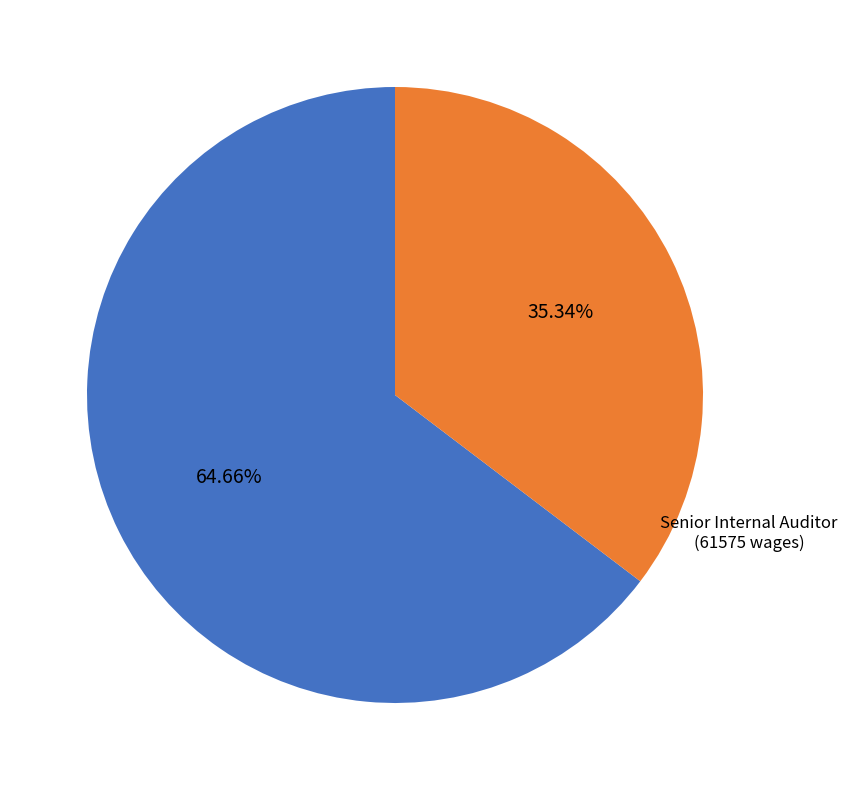

Does Senior Internal Auditor account for over 50% of the chart?

No